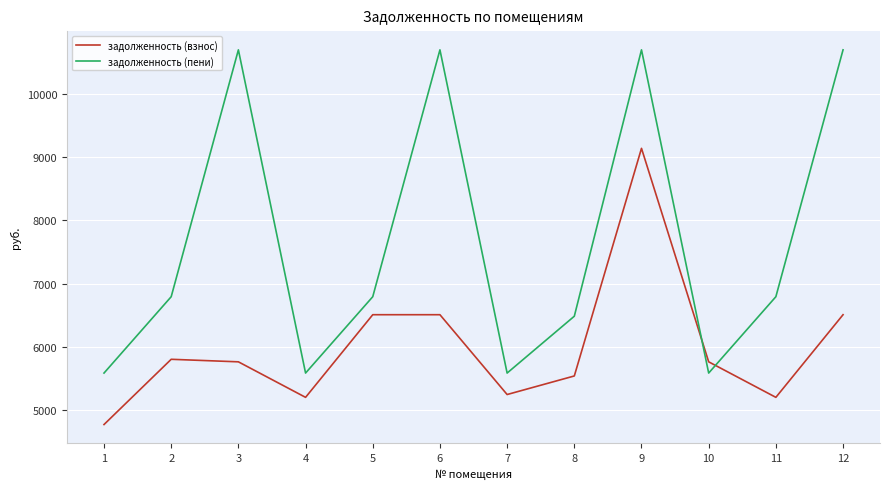

The задолженность (пени) series shows 10694.0 at 6. True or false?

True